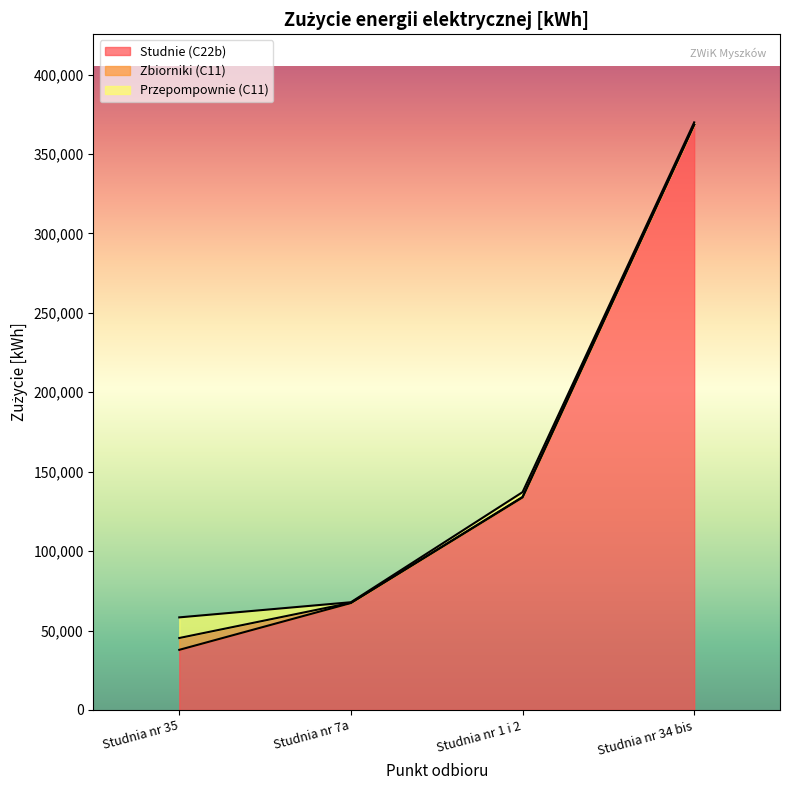

True or false: Przepompownie (C11) and Zbiorniki (C11) intersect in this chart.

False